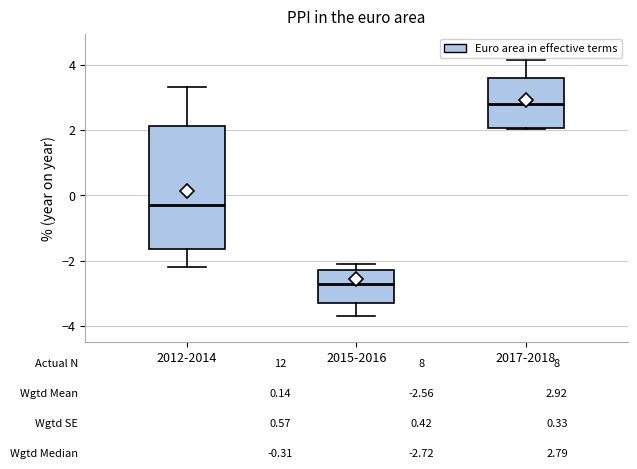

Comparing the boxes themselves (not the whiskers), which one is the tallest?

2012-2014